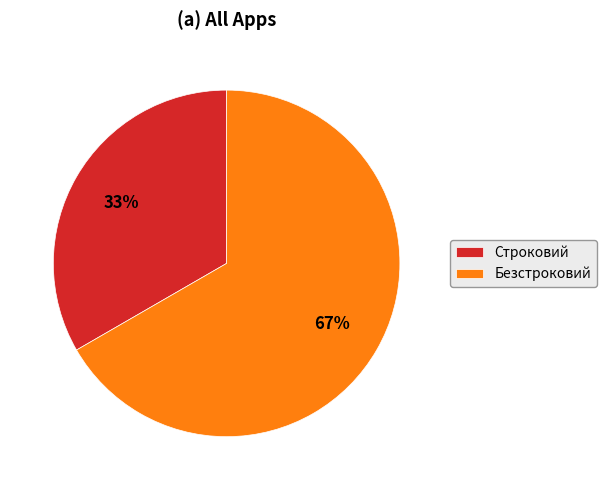

The Безстроковий slice represents 67% of the pie. True or false?

True